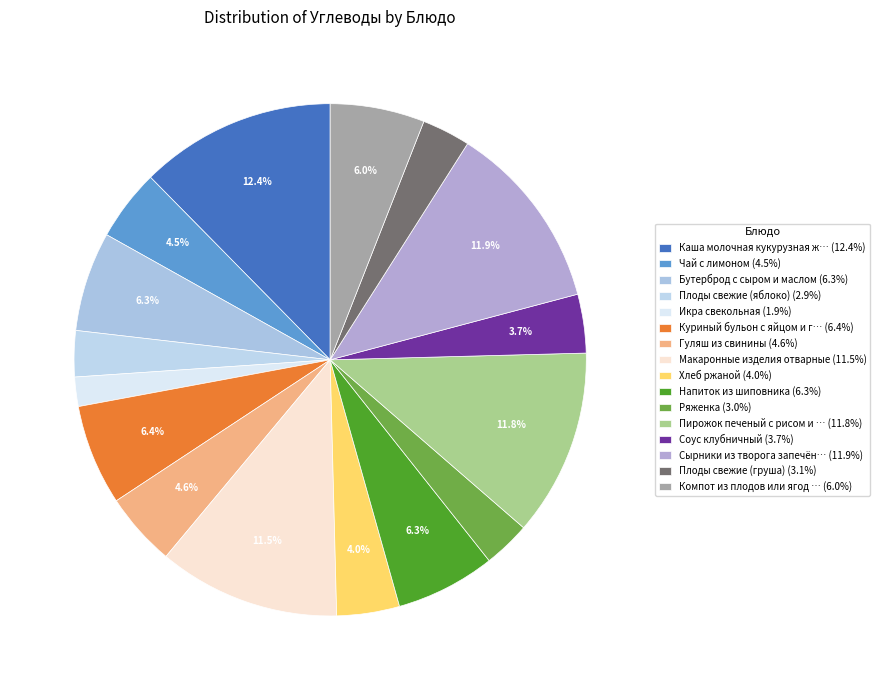

What is the largest slice in the pie chart?

Каша молочная кукурузная жидкая